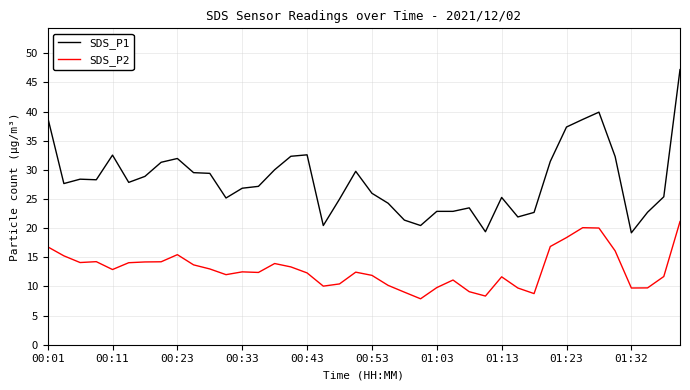

Which series has the widest spread of values?

SDS_P1